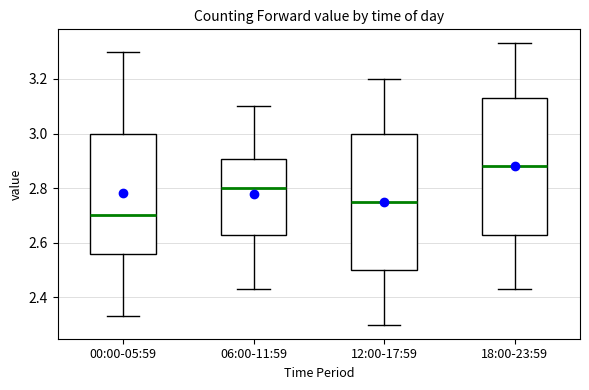

Reading left to right, transcribe this box plot: for each box, give where its median line is, the range the box spans, and where its two whiskers end, as read against the y-axis. The values are not printed on the chart, so give them approximately, as read against the axis.

00:00-05:59: median 2.70, box 2.56 to 3.00, whiskers 2.34 to 3.30
06:00-11:59: median 2.80, box 2.64 to 2.90, whiskers 2.44 to 3.10
12:00-17:59: median 2.76, box 2.50 to 3.00, whiskers 2.30 to 3.20
18:00-23:59: median 2.88, box 2.64 to 3.14, whiskers 2.44 to 3.34